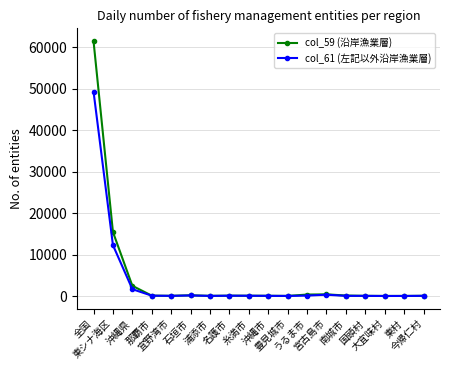

True or false: col_61 (左記以外沿岸漁業層) has more than 1 points higher than both neighbors.

True